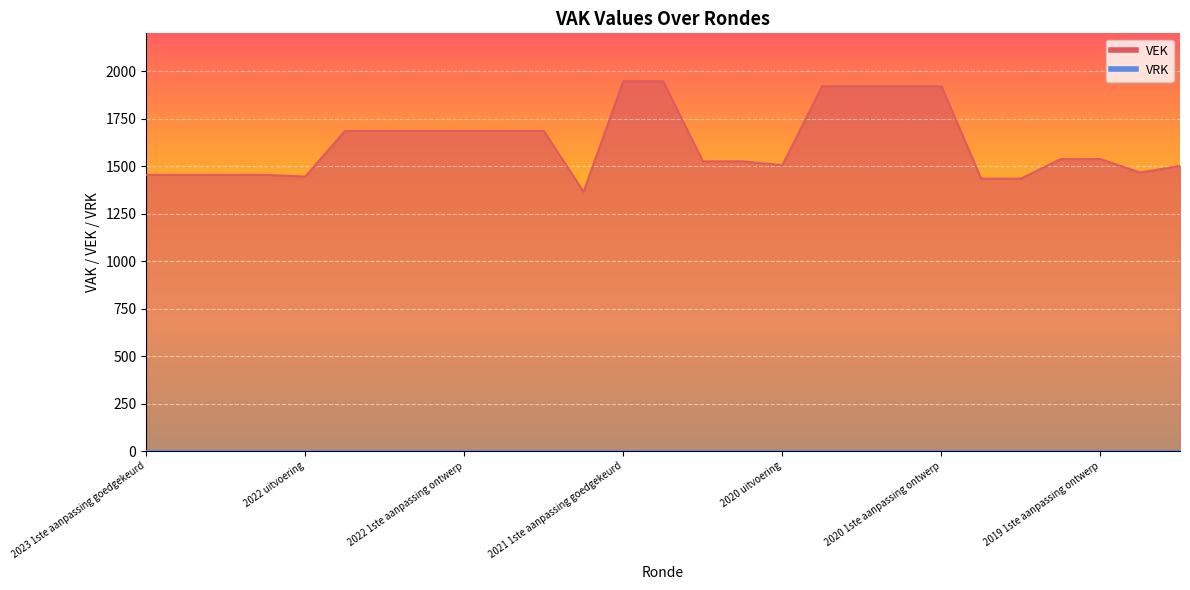

The chart shows a value of 743 at 2023 Opmaak goedgekeurd. True or false?

False